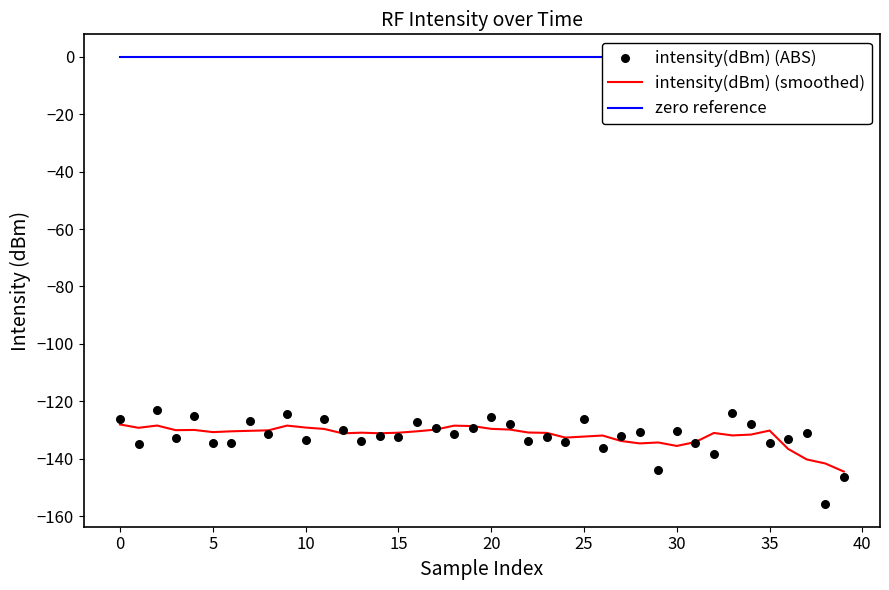

Which series has the largest total across all categories?

zero reference